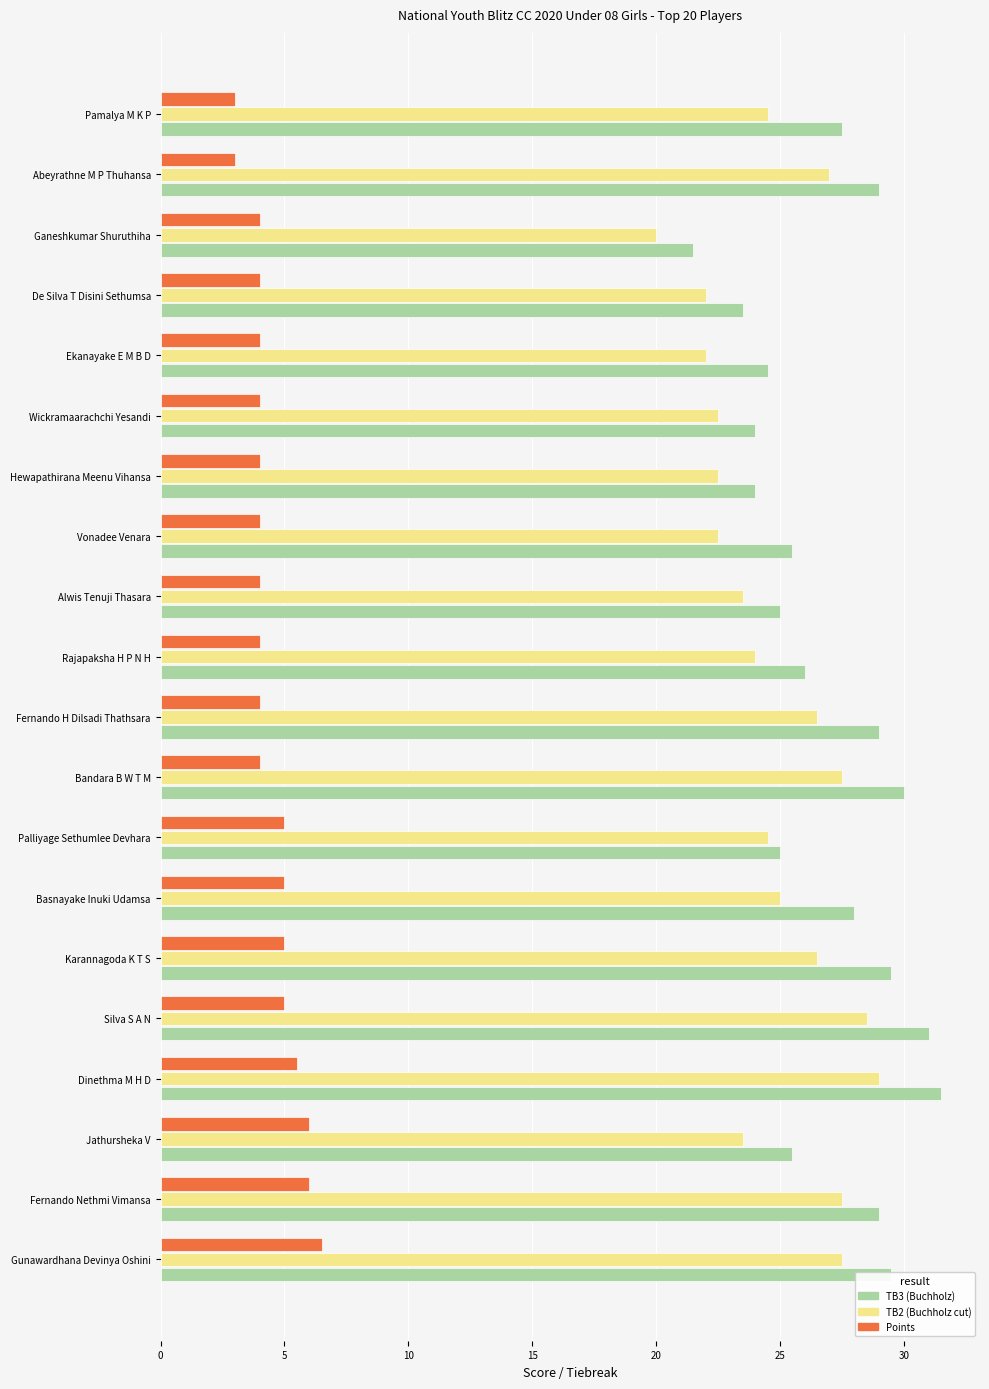

What is the maximum value shown in the chart?

31.5